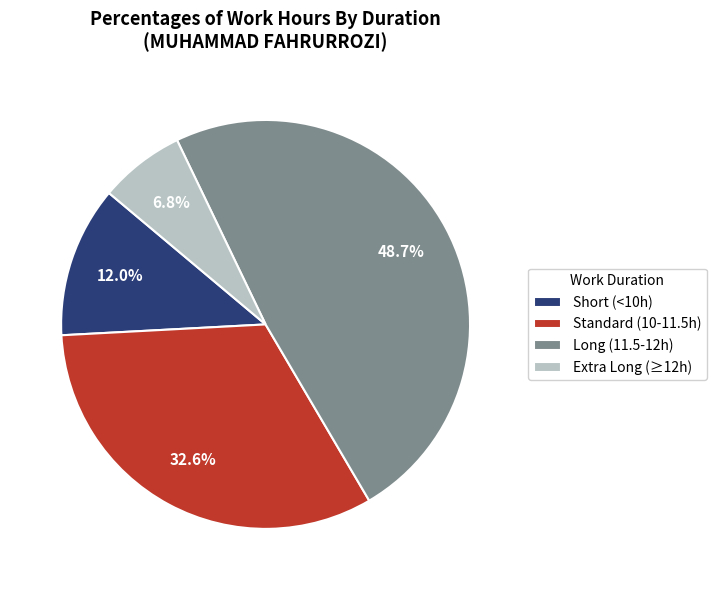

What is the smallest slice in the pie chart?

Extra Long (≥12h)